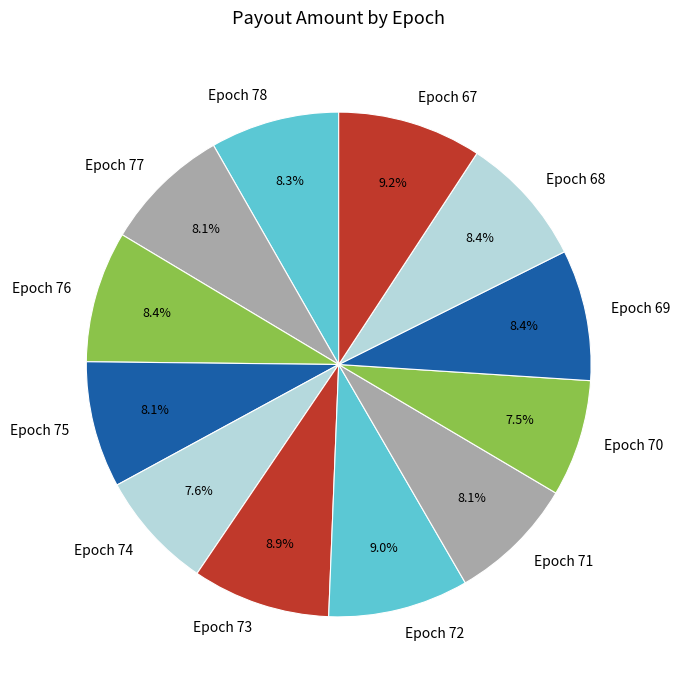

Do Epoch 69 and Epoch 71 together represent more than half of the pie?

No